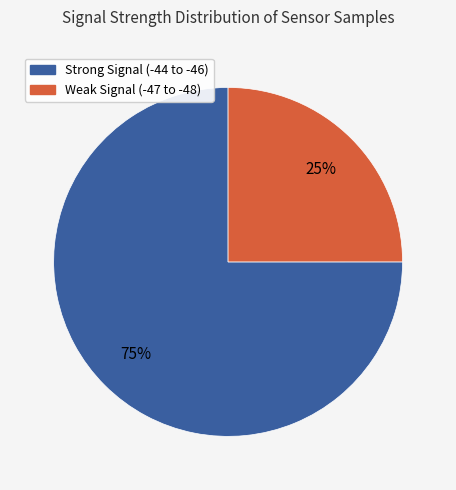

To the nearest percent, what is the difference between the largest and smallest slice percentages?

50%